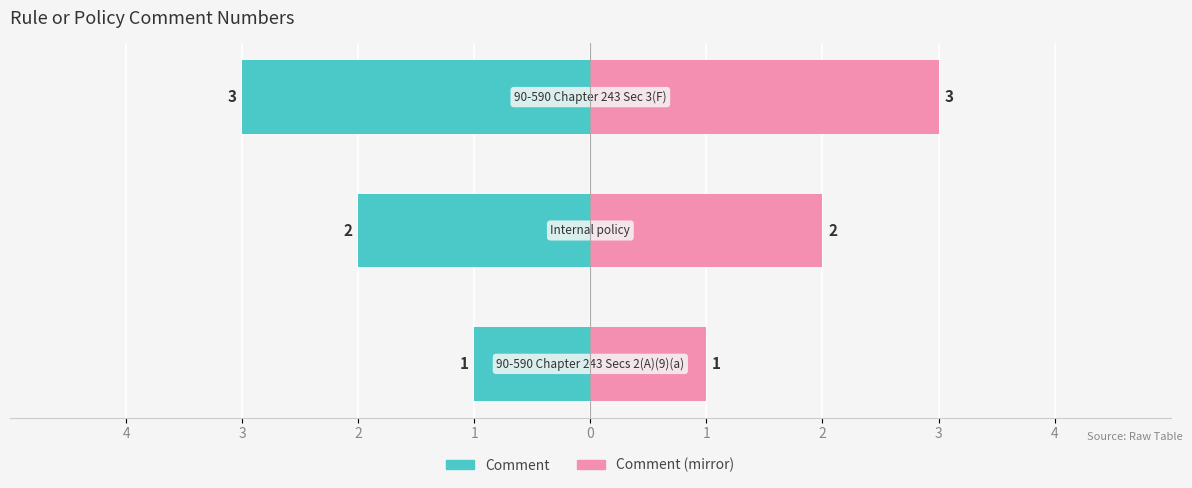

Is the value of Comment (mirror) at 2 greater than the value of Comment at 3?

Yes